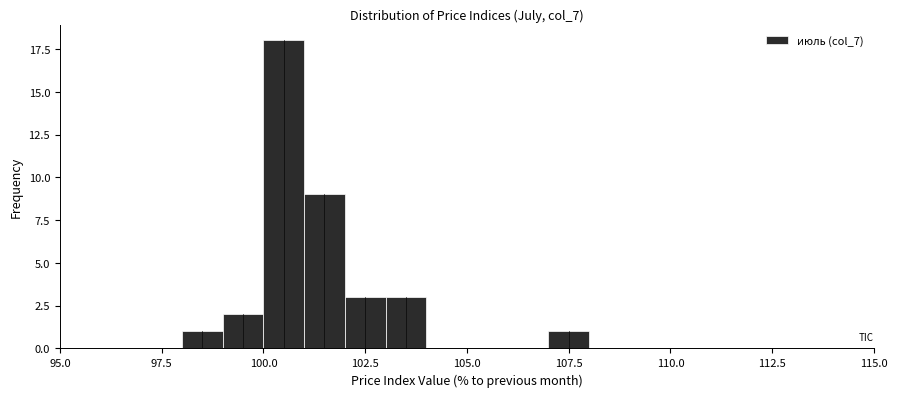

Read against the x-axis, roughly where is the centre of the tallest bar?

100.5